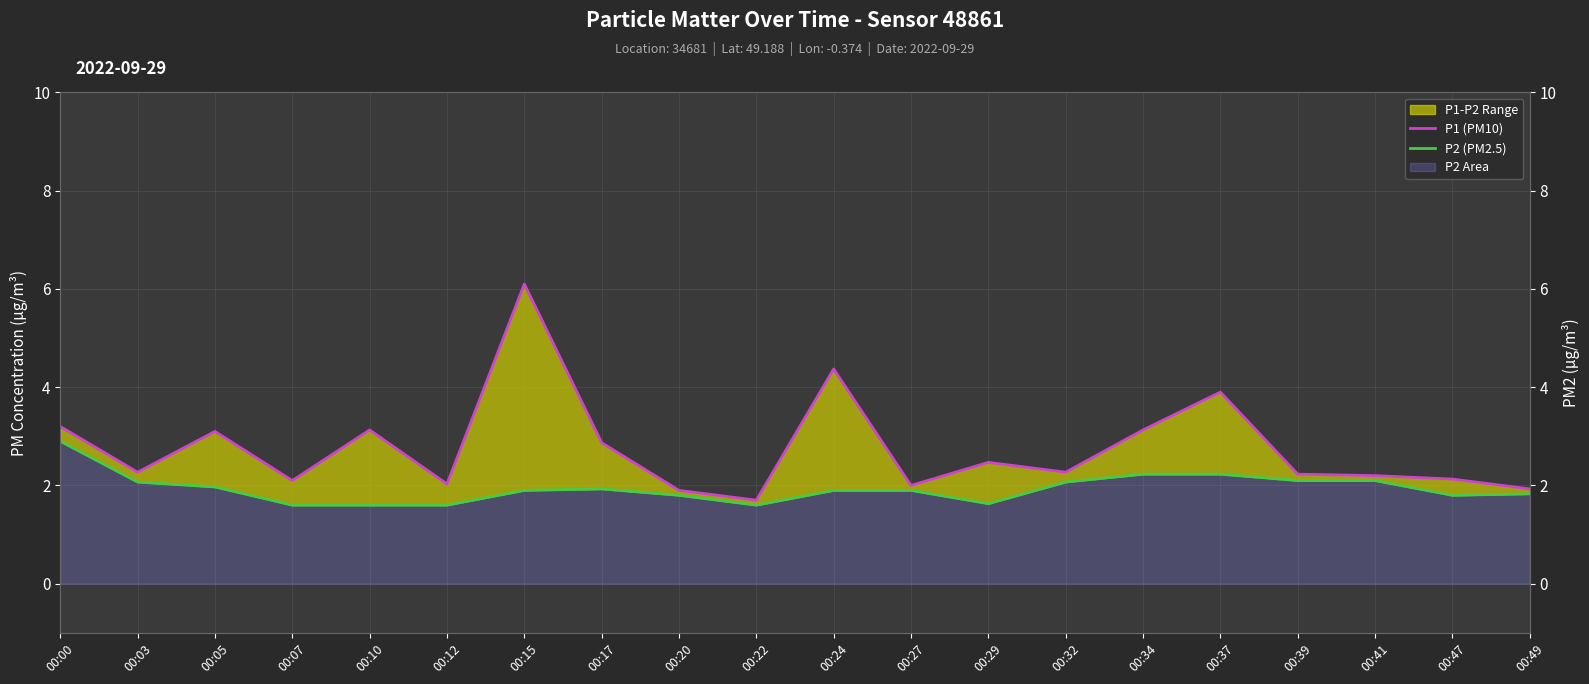

Is the value of P2 (PM2.5) at 00:37 greater than the value of P1 (PM10) at 00:10?

No